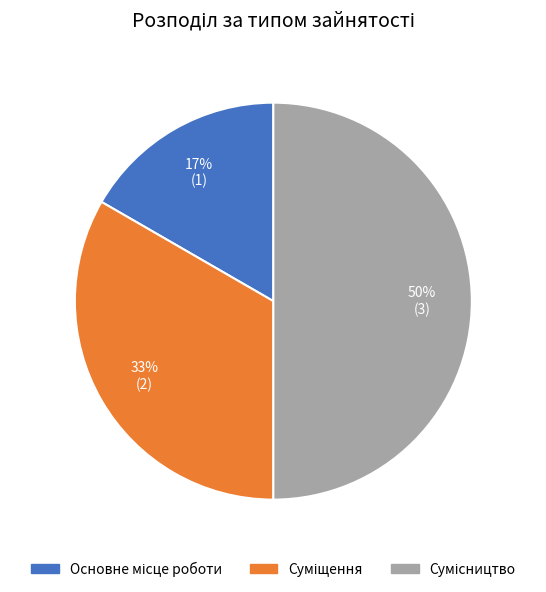

To the nearest percent, what is the difference between the largest and smallest slice percentages?

33%